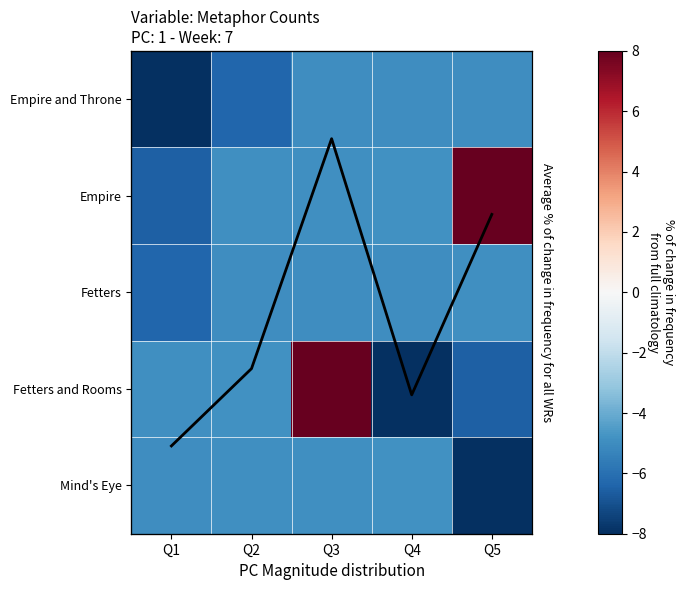

Which category has the lowest value in the Fetters and Rooms series?

Q4